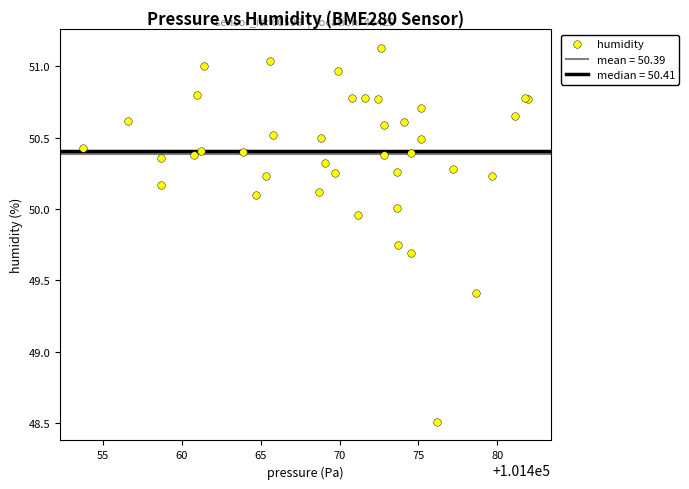

What Y value in the scatter plot is closest to 49?

49.4